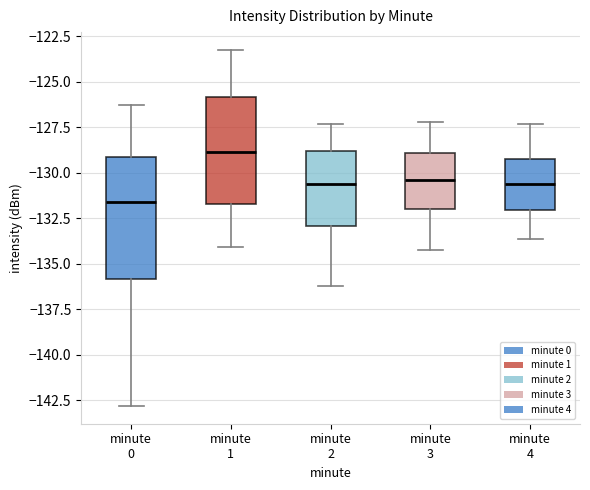

Which box has the lowest median line?

minute 0